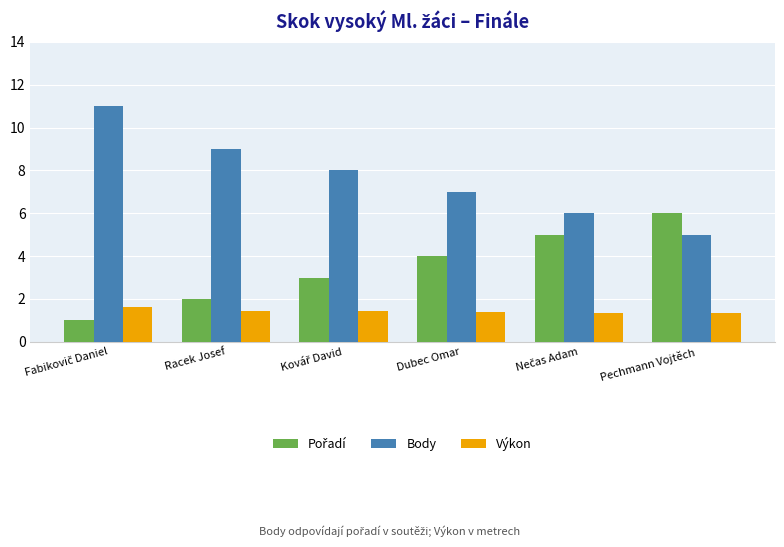

What is the greatest value displayed?

11.0